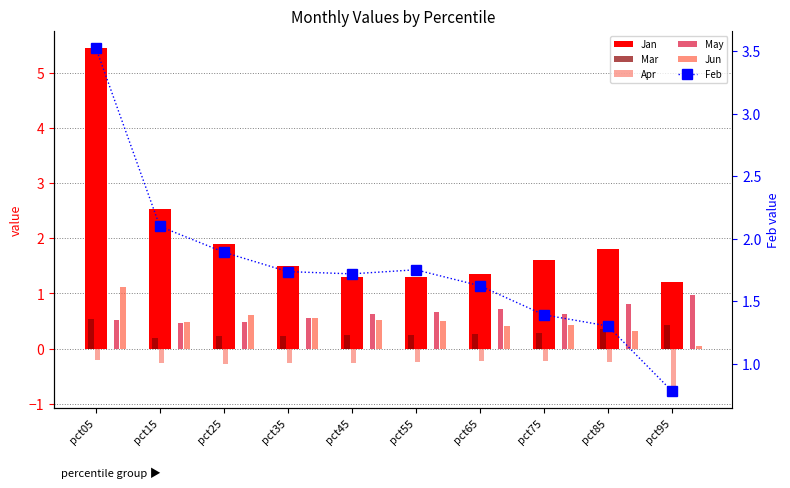

What is the average value of the May series?

0.6